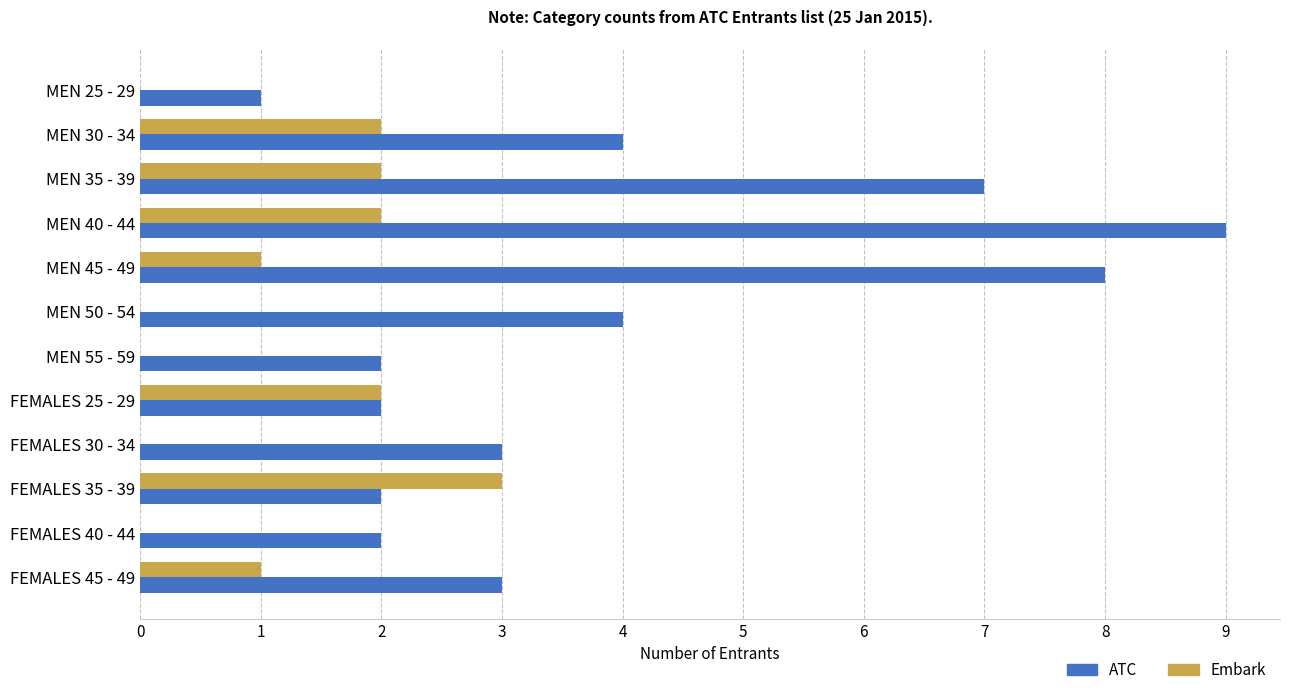

What is the sum of the Embark values at MEN 35 - 39 and MEN 30 - 34?

4